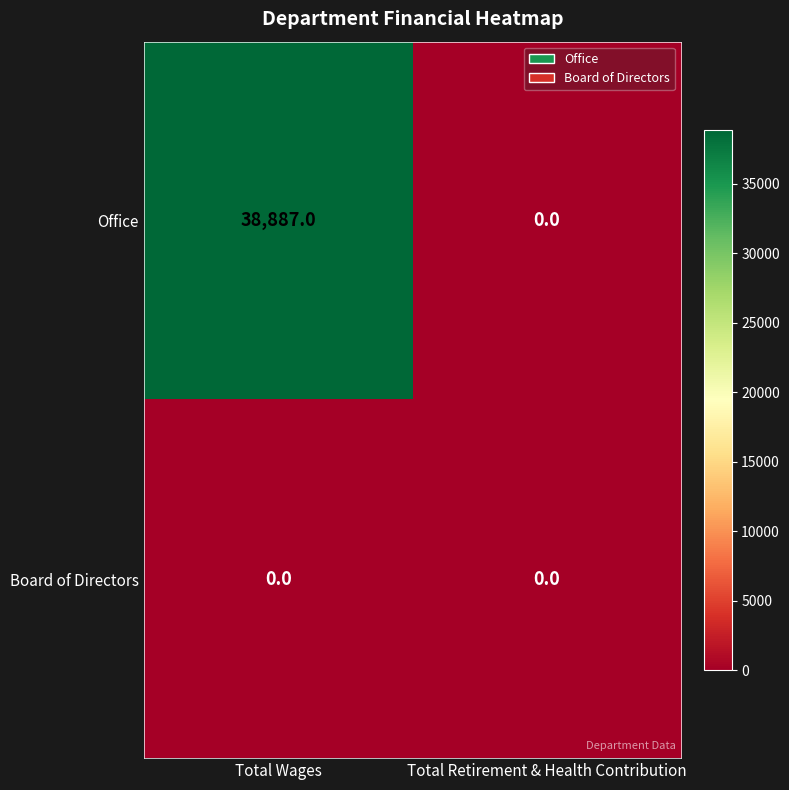

What is the approximate value of Office at Total Wages, to the nearest 10?

38890